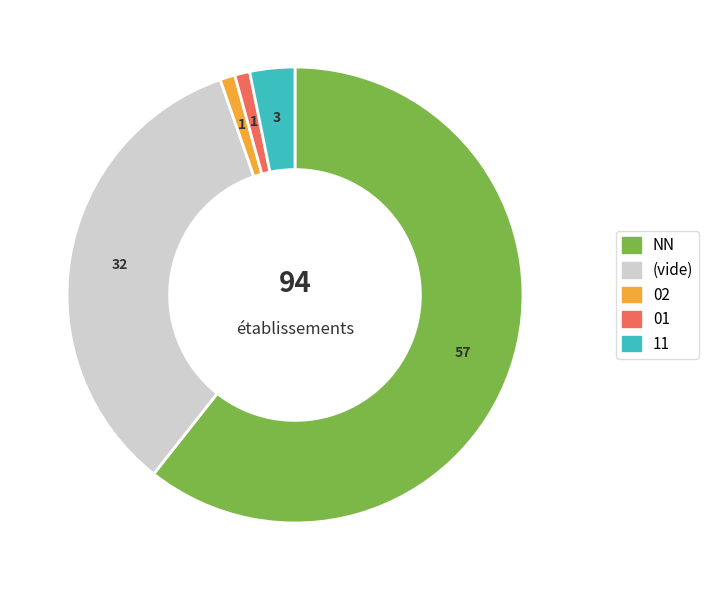

Is there a majority slice in this chart?

Yes